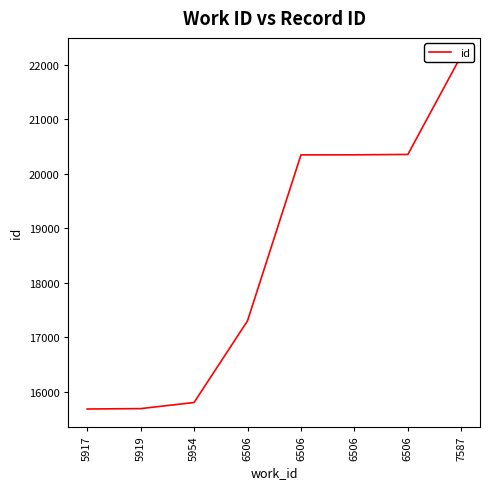

What is the average value?

18463